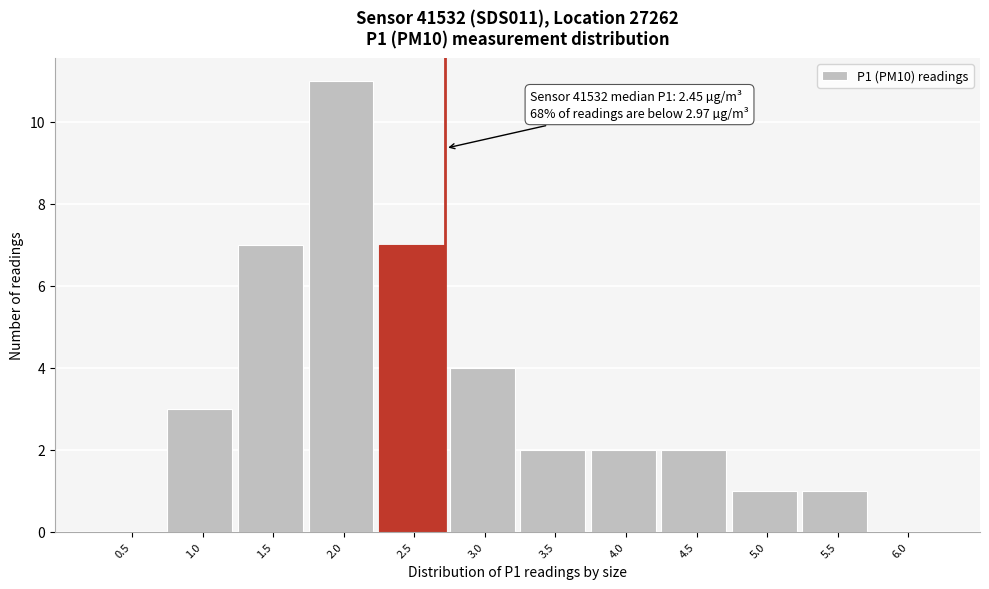

Reading right to left, extract all data points from this chart.

6.0=0	5.5=1	5.0=1	4.5=2	4.0=2	3.5=2	3.0=4	2.5=7	2.0=11	1.5=7	1.0=3	0.5=0